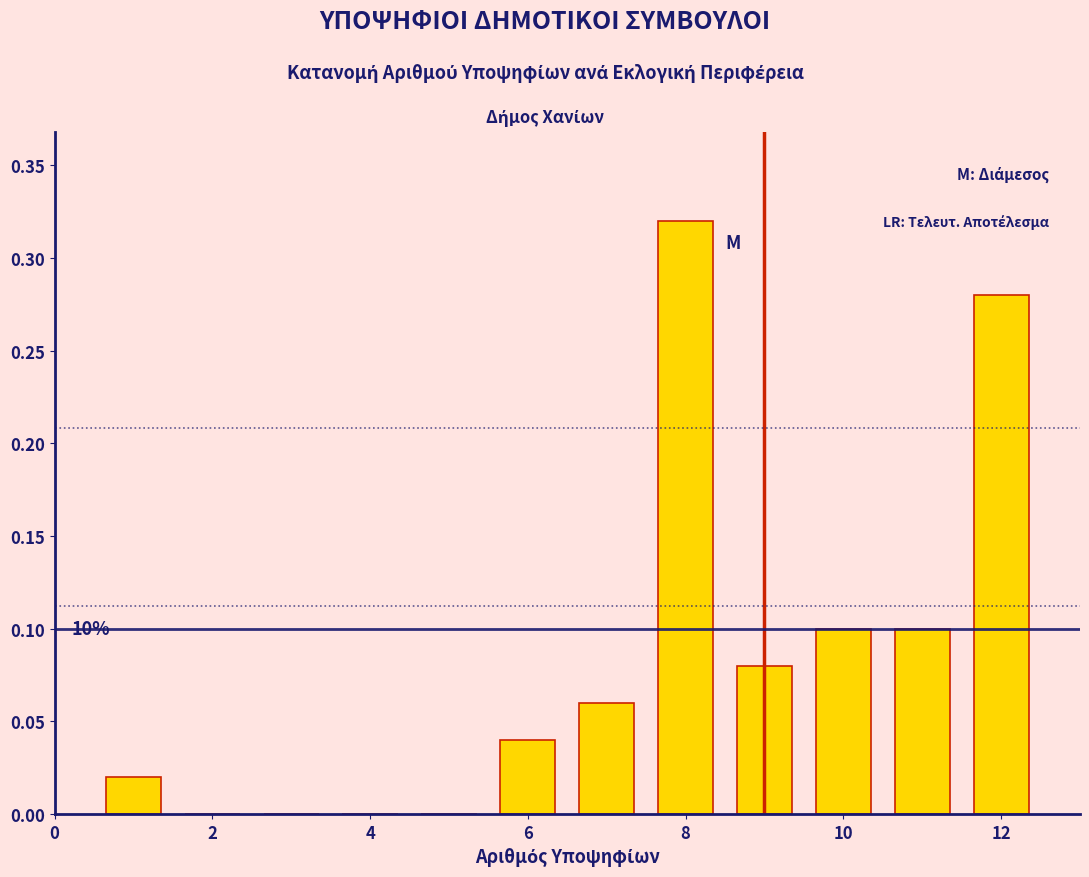

Over which range of the x-axis is the bar tallest?

7.5 to 8.5